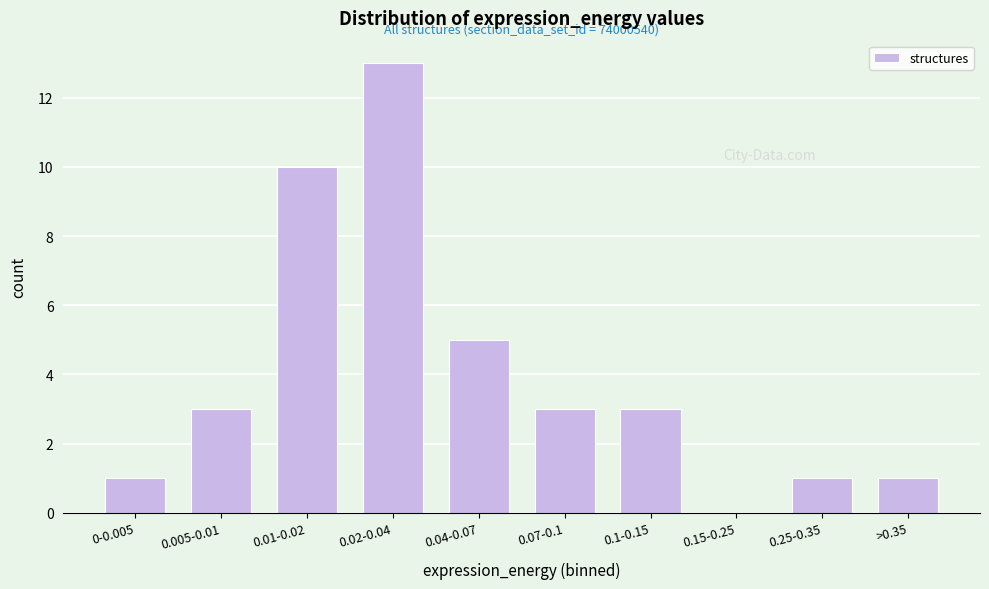

Reading right to left, list all the values displayed in this chart.

>0.35=1	0.25-0.35=1	0.15-0.25=0	0.1-0.15=3	0.07-0.1=3	0.04-0.07=5	0.02-0.04=13	0.01-0.02=10	0.005-0.01=3	0-0.005=1